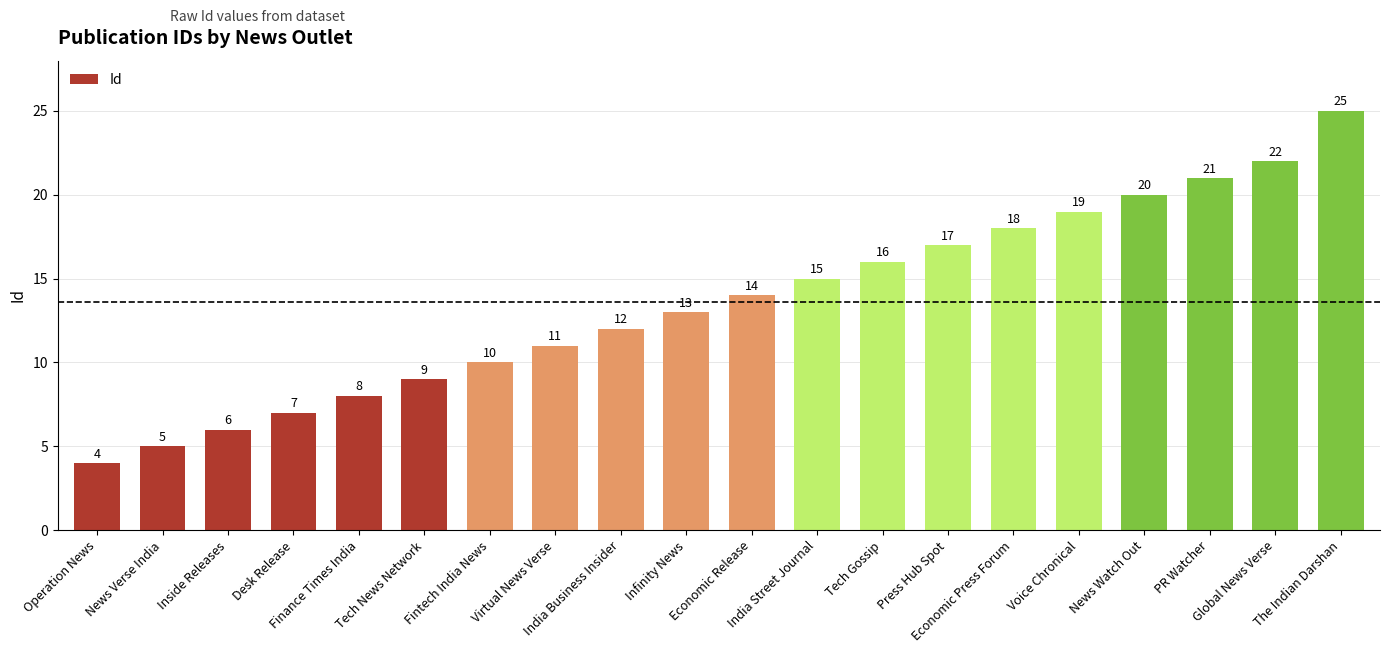

Rank the categories by value from lowest to highest.

Operation News, News Verse India, Inside Releases, Desk Release, Finance Times India, Tech News Network, Fintech India News, Virtual News Verse, India Business Insider, Infinity News, Economic Release, India Street Journal, Tech Gossip, Press Hub Spot, Economic Press Forum, Voice Chronical, News Watch Out, PR Watcher, Global News Verse, The Indian Darshan